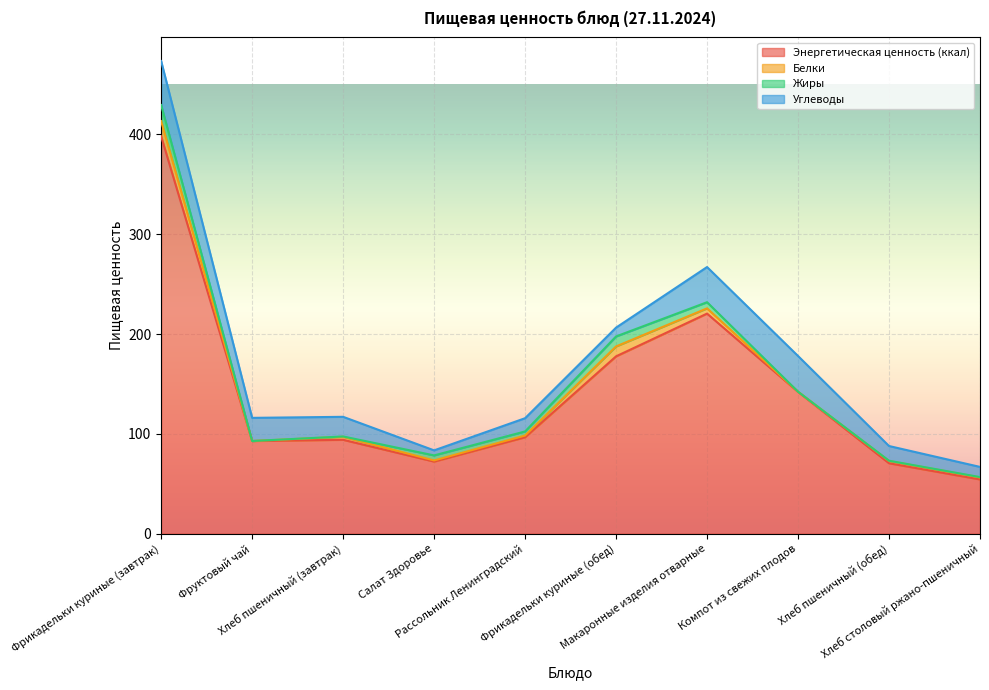

Between Фрикадельки куриные (обед) and Компот из свежих плодов, which series saw the biggest shift?

Энергетическая ценность (ккал)